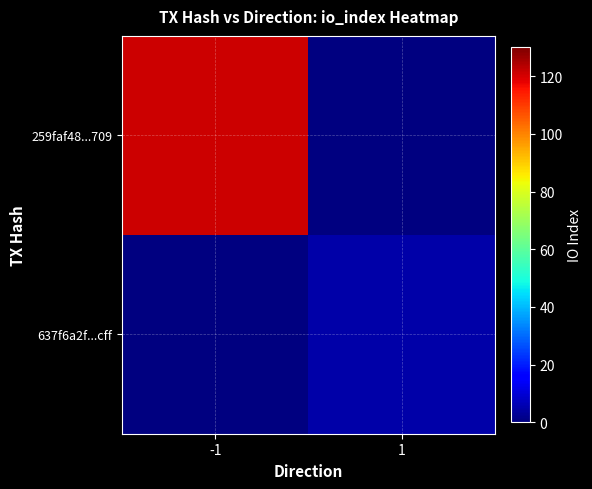

What is the highest value of the 259faf48...709 series?

121.0